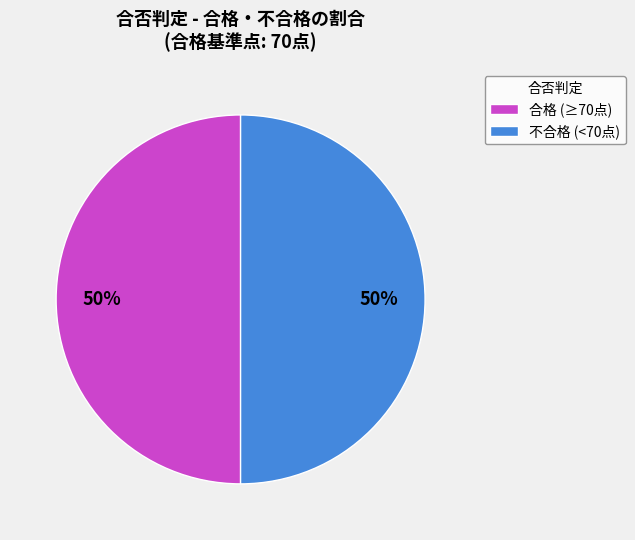

Is it true that 不合格 (<70点) is 36% of the pie?

False